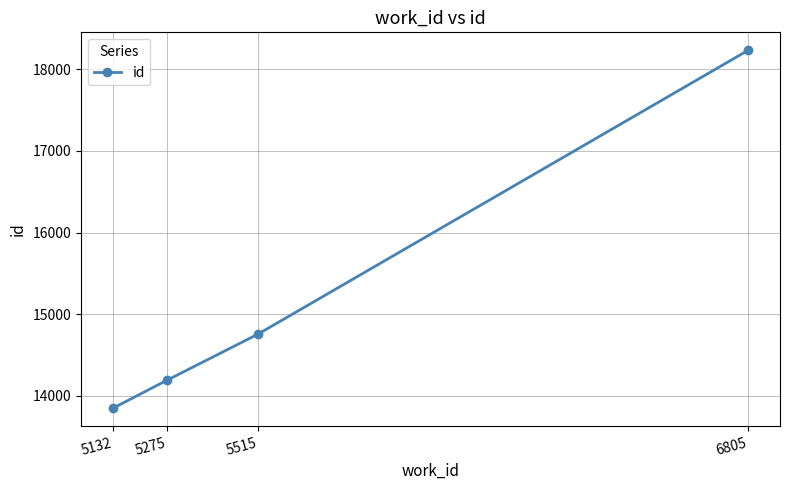

Reading right to left, extract all data points from this chart.

18233	14759	14193	13849